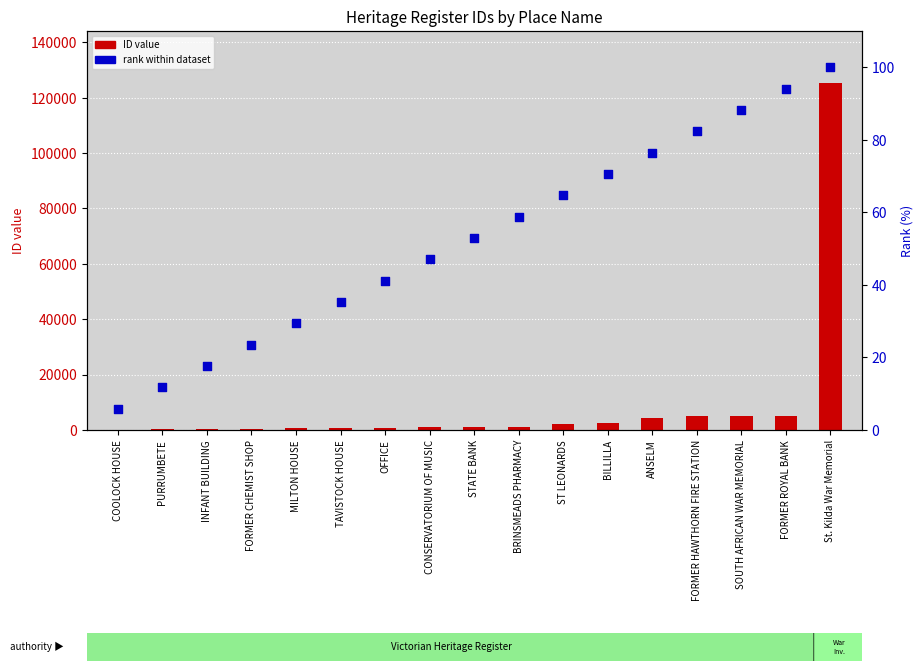

What is the total value across all series at FORMER CHEMIST SHOP?

458.5